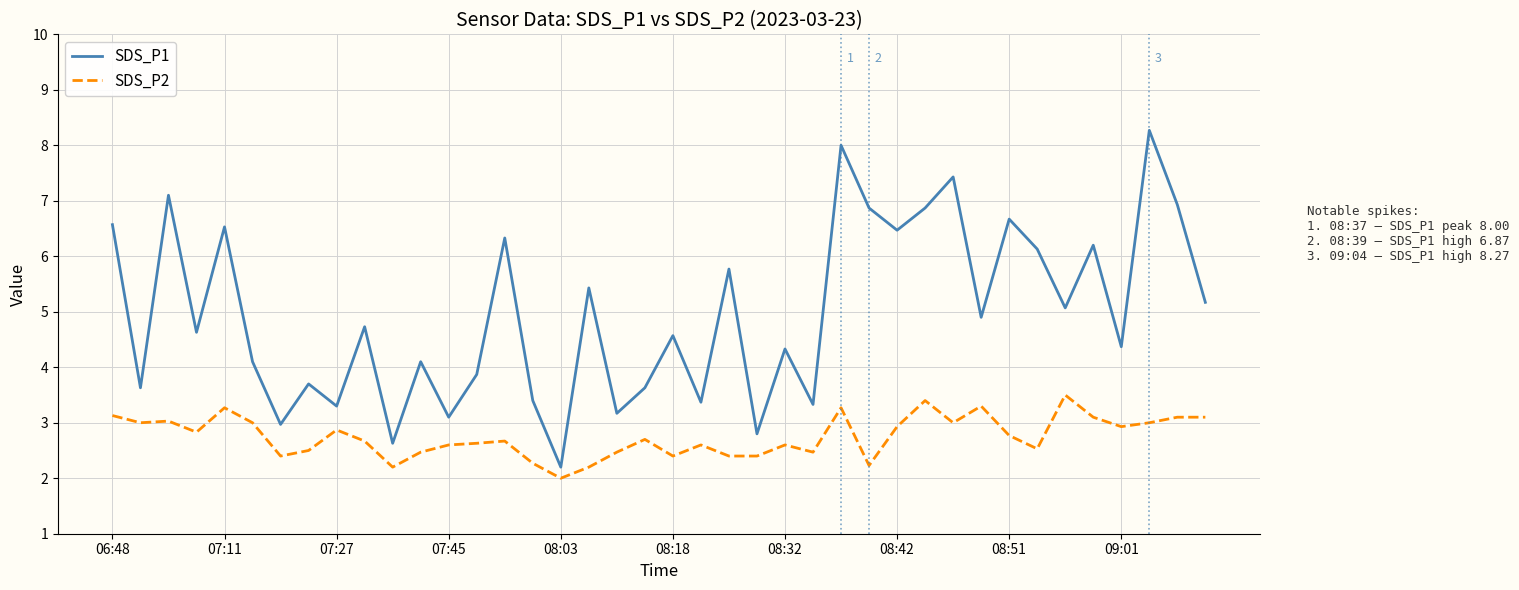

Which series has the largest total across all categories?

SDS_P1